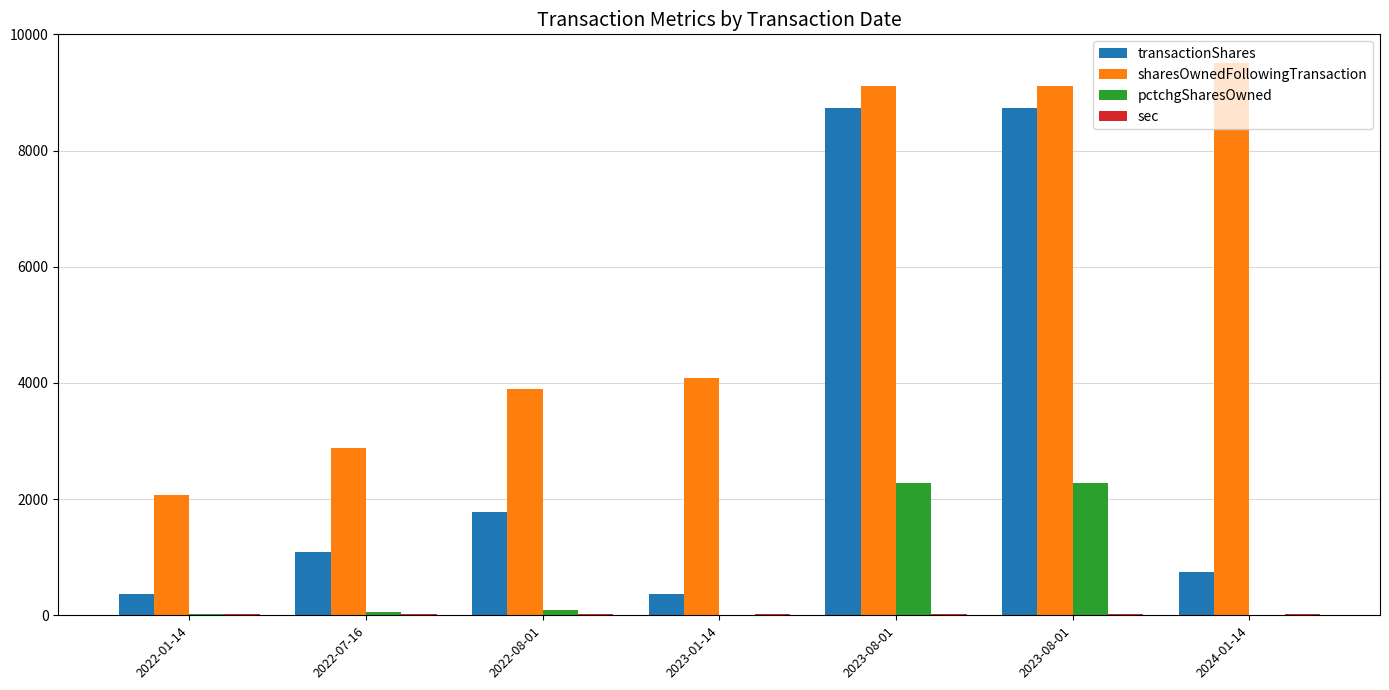

What is the average value of the sharesOwnedFollowingTransaction series?

5809